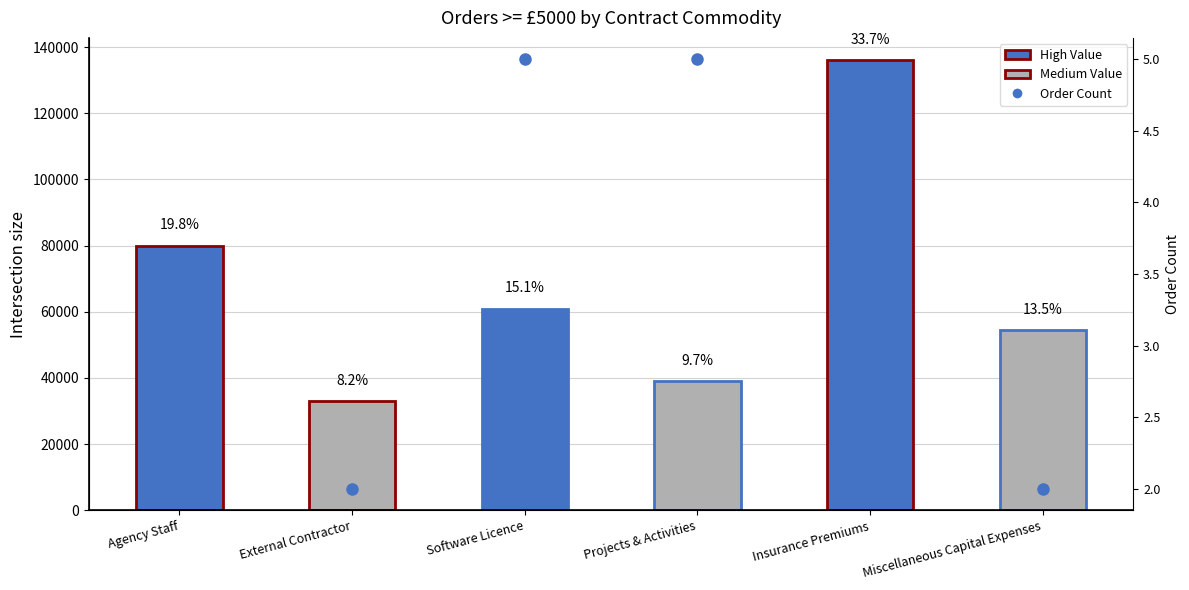

How many Order Count values are between 2 and 5?

6